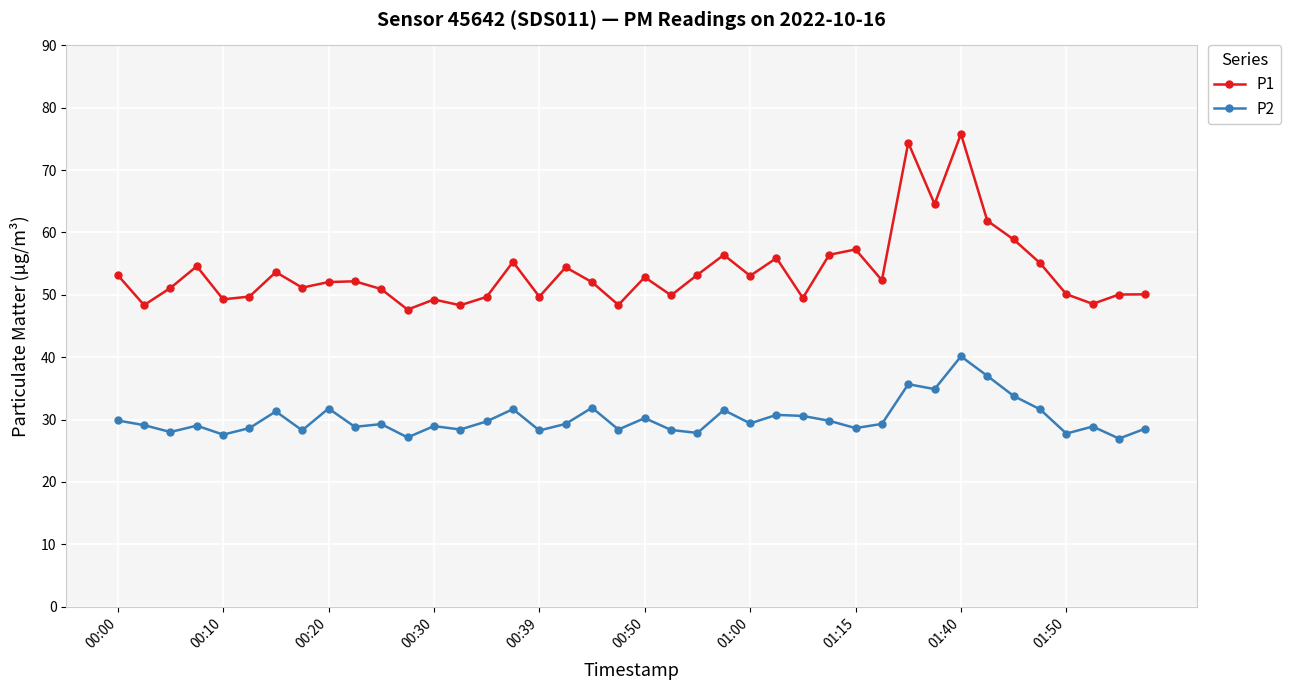

What are all the series names shown in the legend?

P1, P2